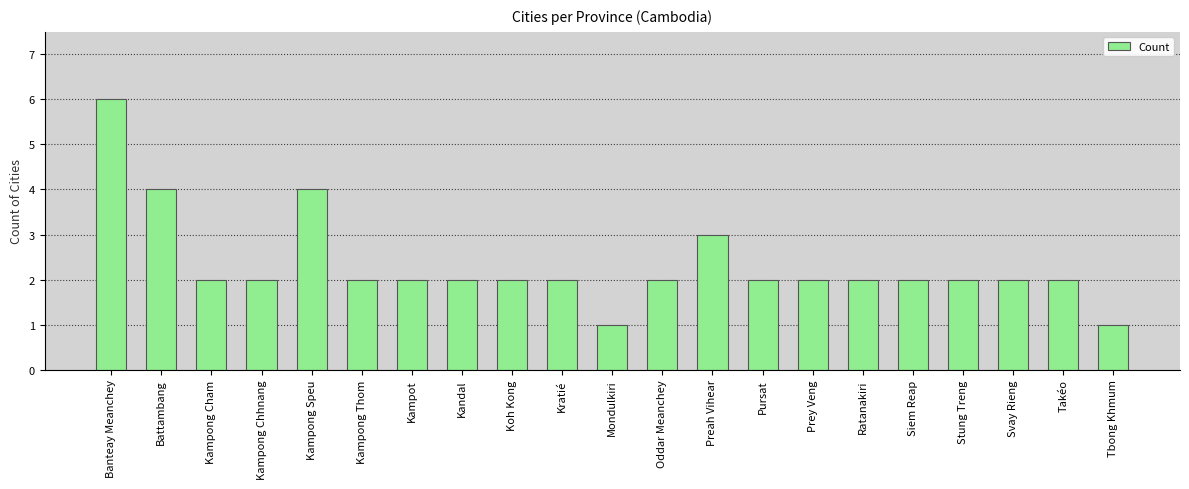

What is the label of the 4th bar from the right?

Stung Treng